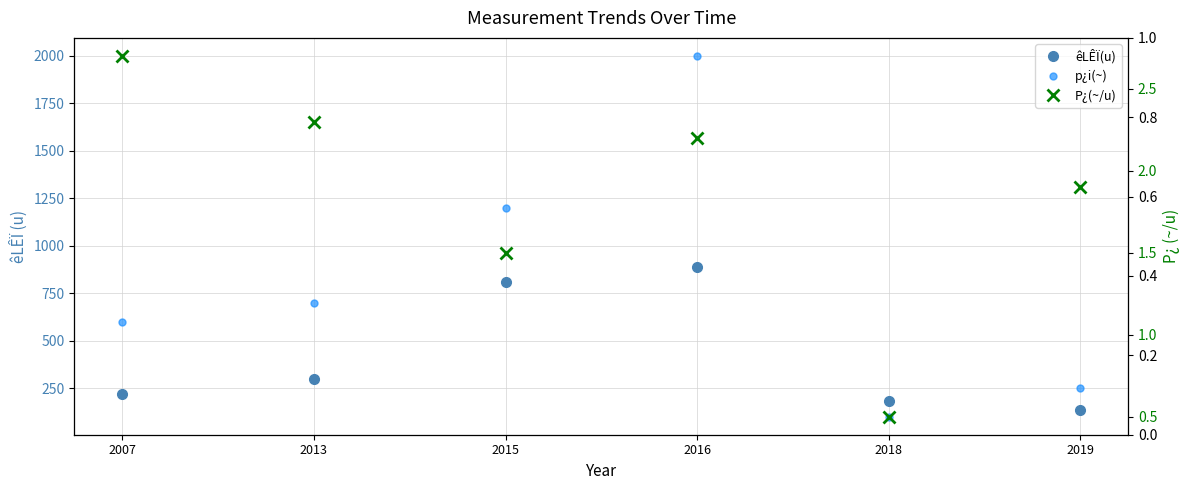

True or false: êLÊÏ(u) and P¿(~/u) cross at least once.

False